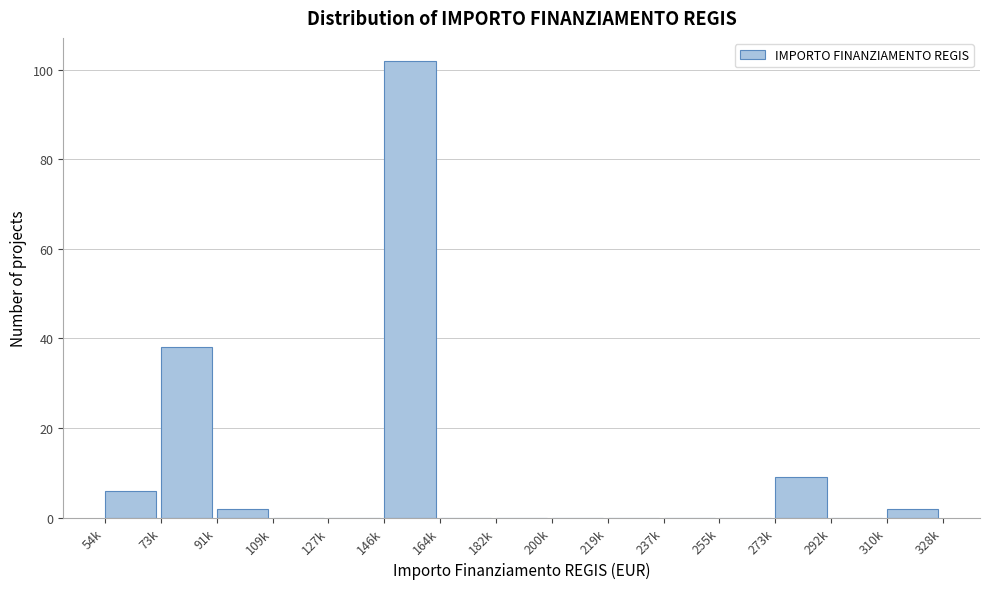

Reading left to right, what are all the values shown in this chart?

54k=6	73k=38	91k=2	109k=0	127k=0	146k=102	164k=0	182k=0	200k=0	219k=0	237k=0	255k=0	273k=9	292k=0	310k=2